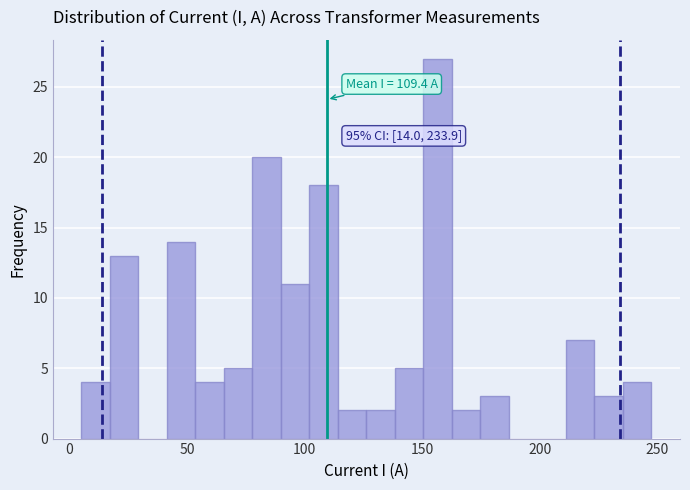

Read against the x-axis, roughly where is the centre of the tallest bar?

155